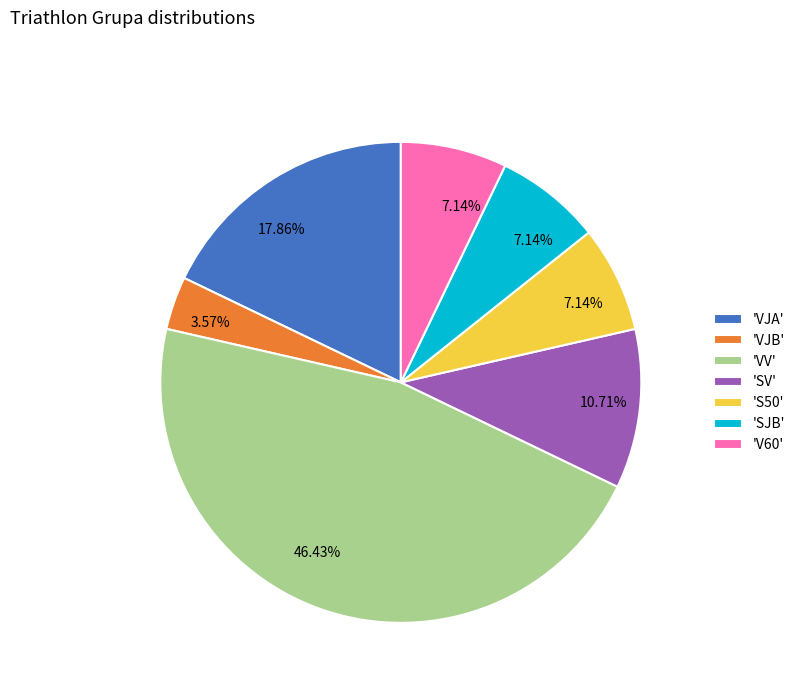

How many segments does this pie chart have?

7